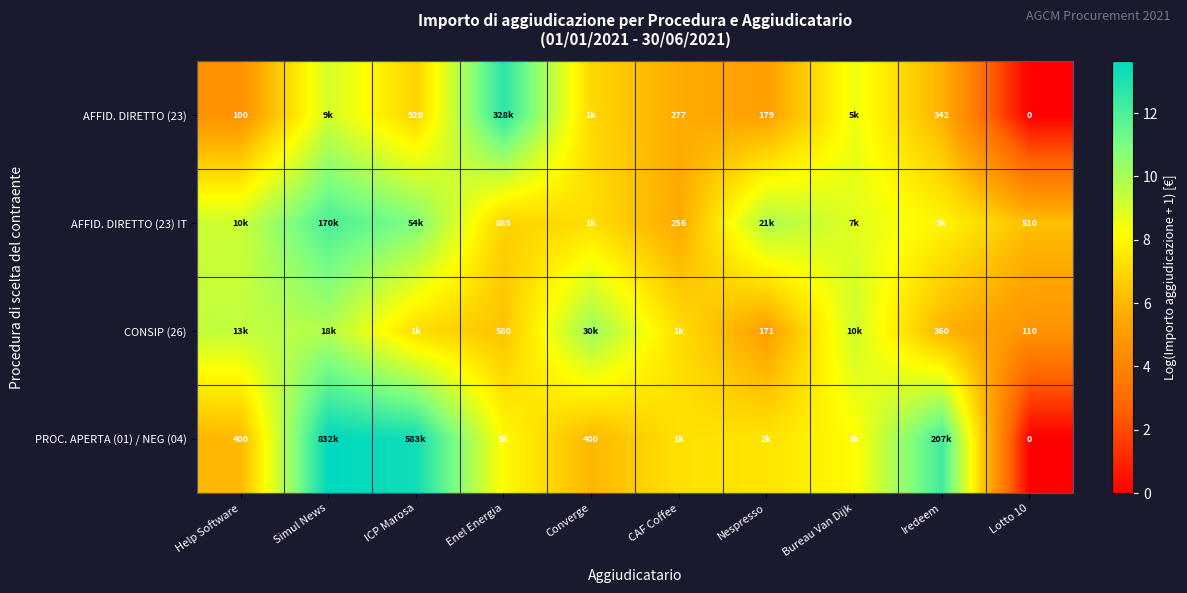

What is the total value across all series at Simul News?

44.6